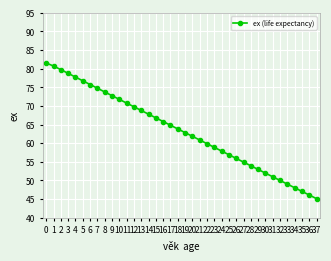

True or false: the data has more than 1 interior local peaks.

False